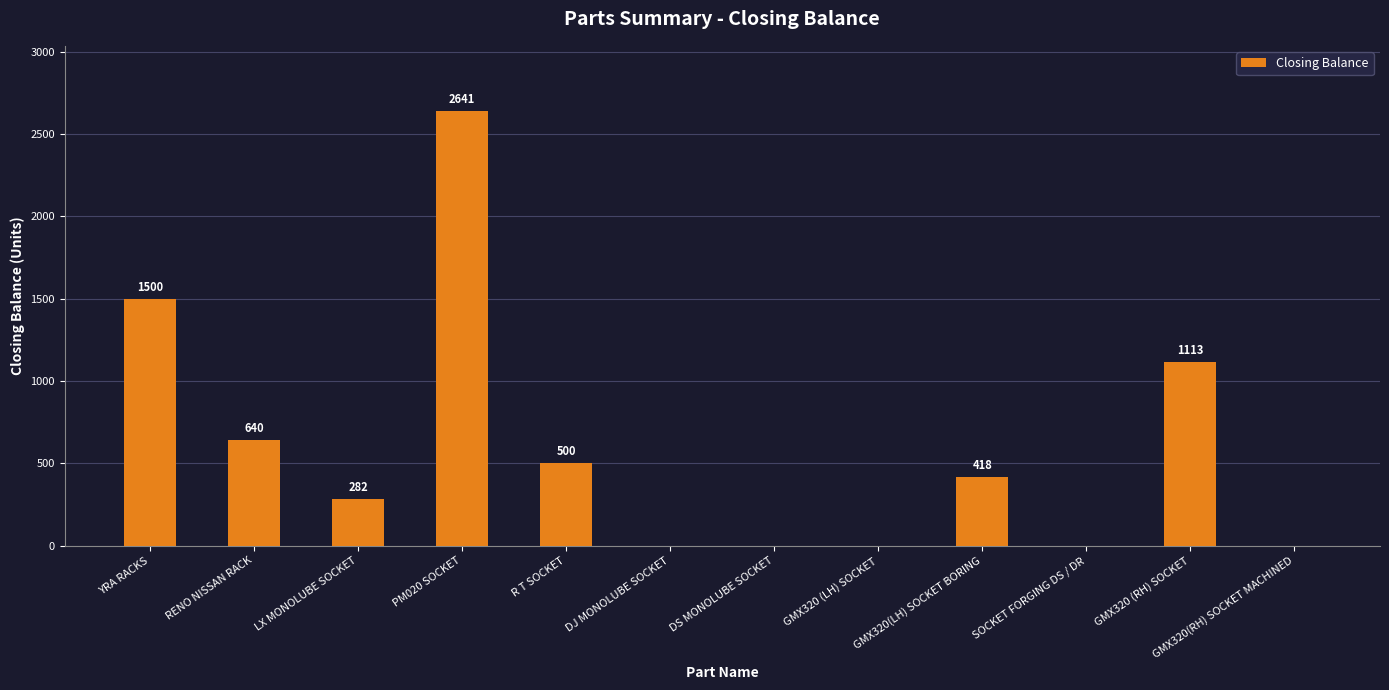

What is the greatest value displayed?

2641